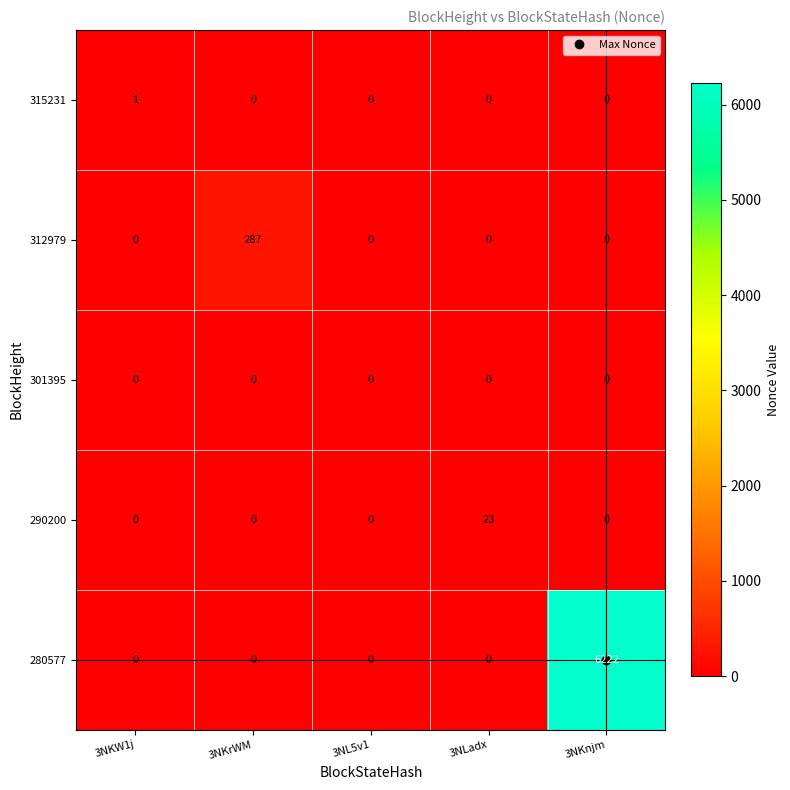

How many data points in 290200 are above 0?

1